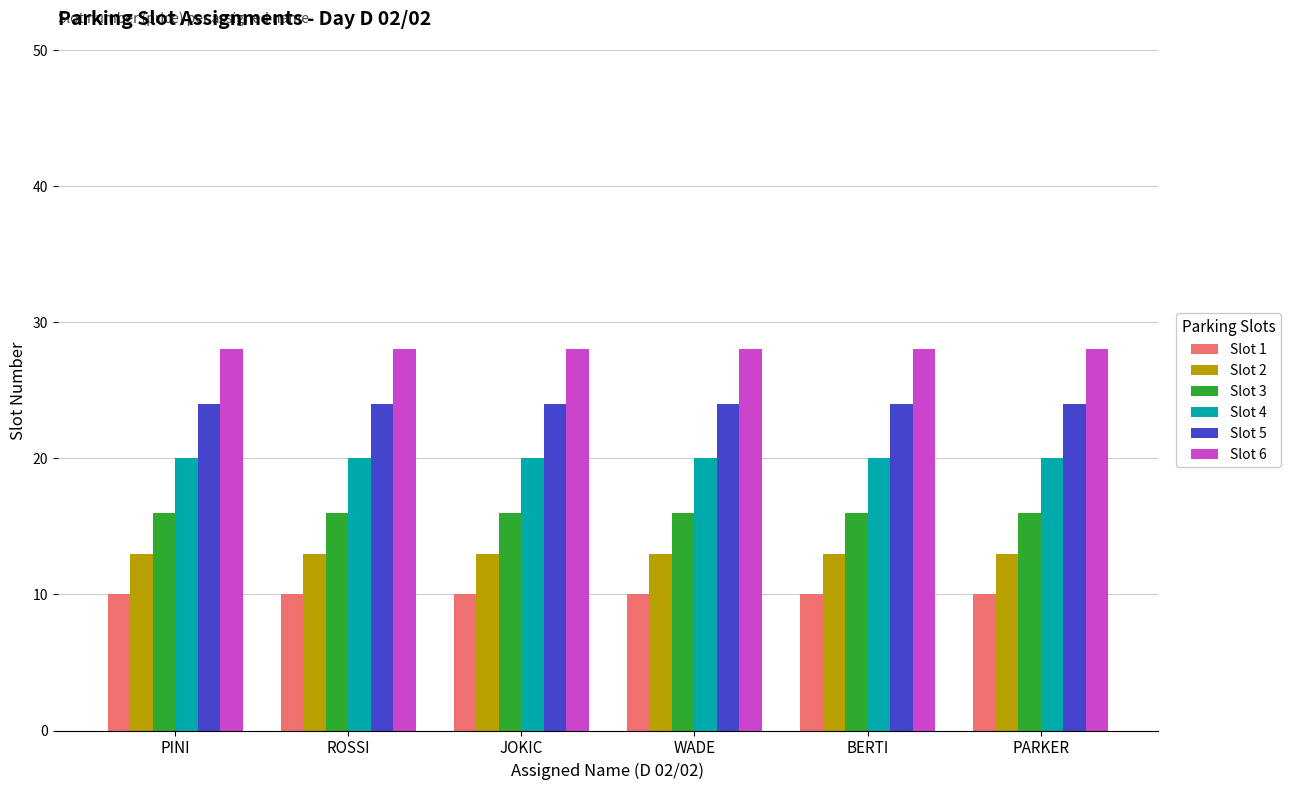

What is the maximum value shown in the chart?

28